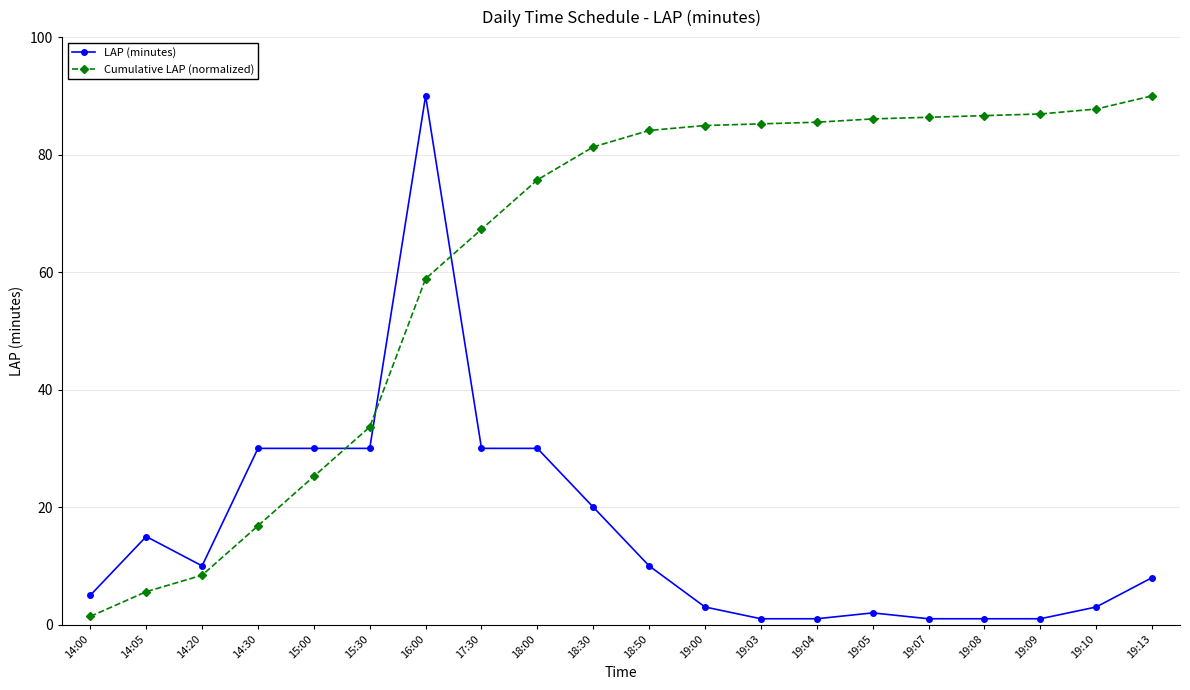

Which series changed the most between 14:00 and 14:20?

Cumulative LAP (normalized)